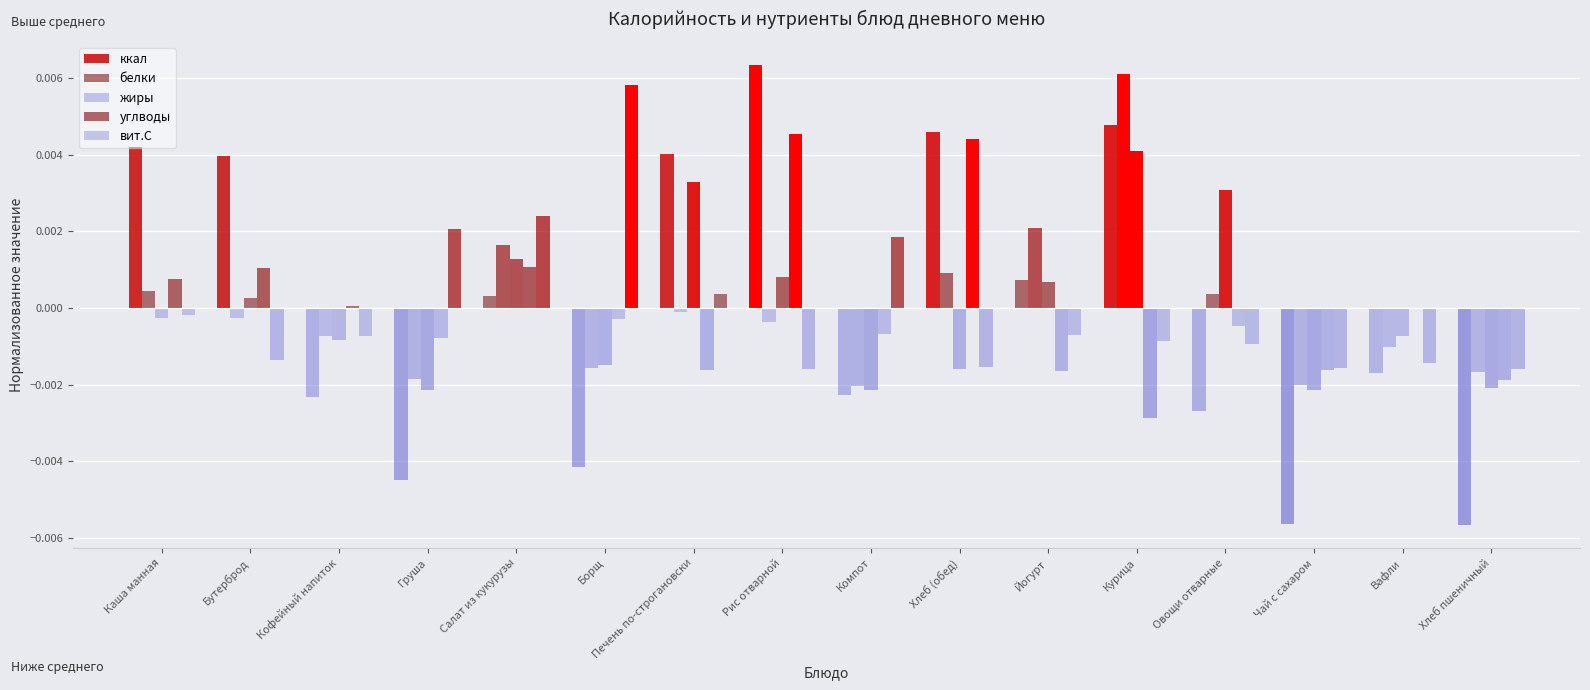

Which series has the widest spread of values?

ккал